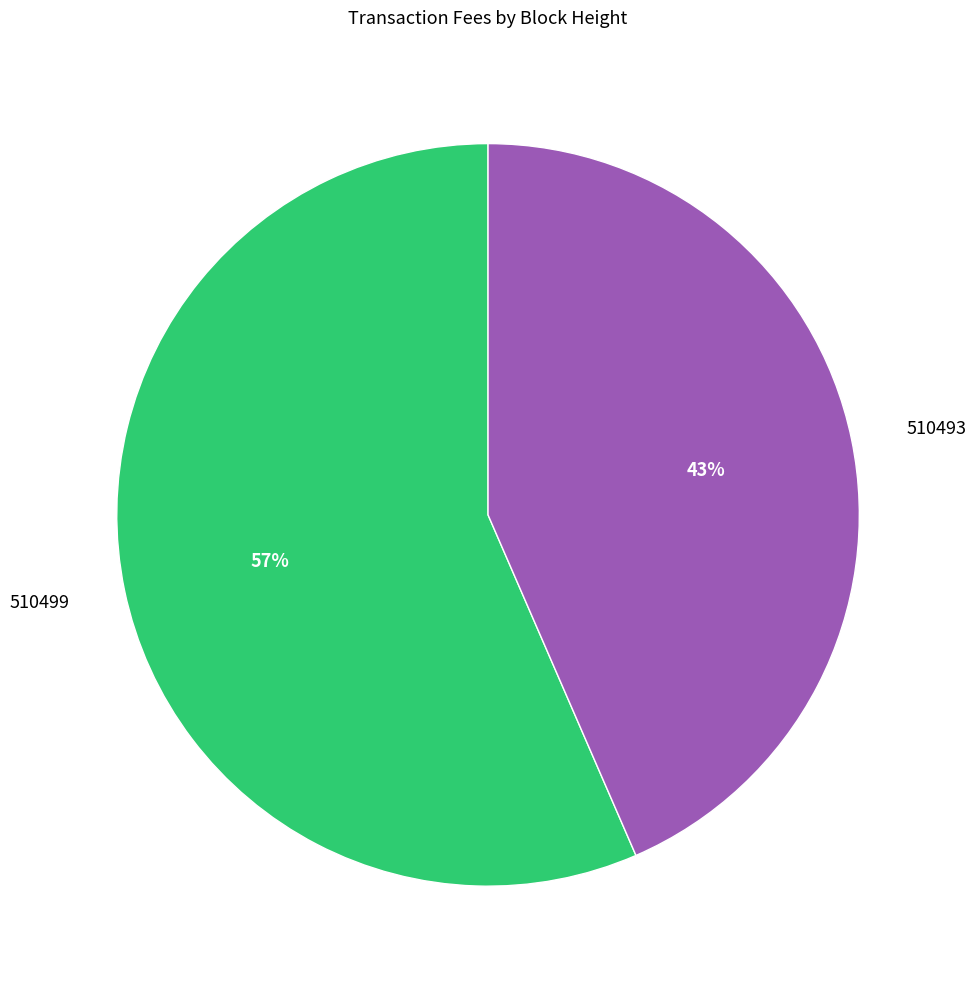

Which category has the smallest portion of the pie?

510493